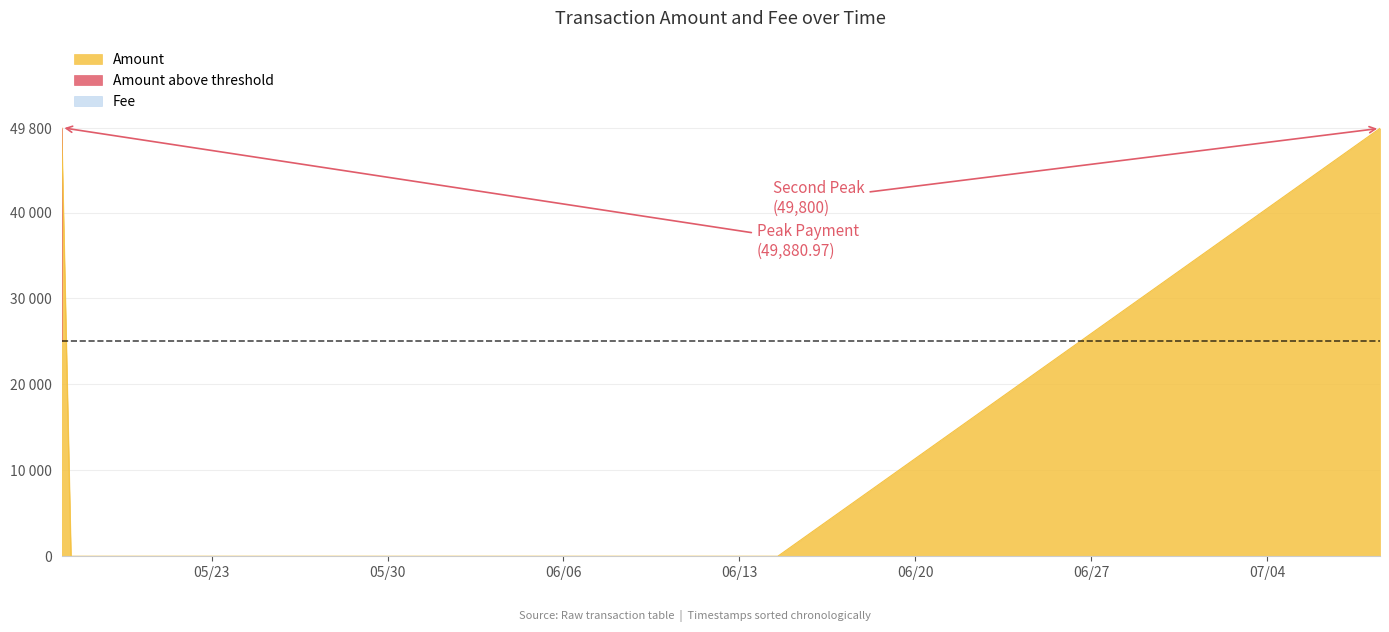

Rank the categories by value from highest to lowest.

2017-05-17 00:33:21, 2017-07-08 12:01:21, 2017-05-17 09:29:05, 2017-06-13 16:46:48, 2017-06-13 23:11:33, 2017-06-13 23:30:46, 2017-06-14 08:07:20, 2017-06-14 12:42:09